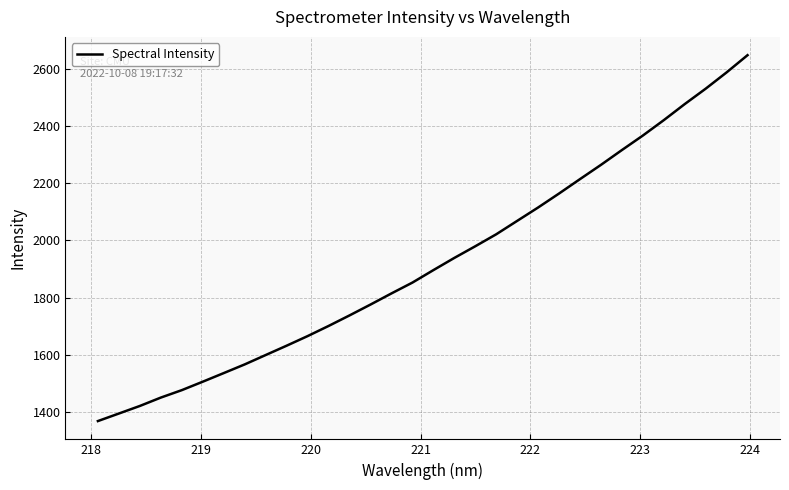

What is the smallest value displayed?

1368.9